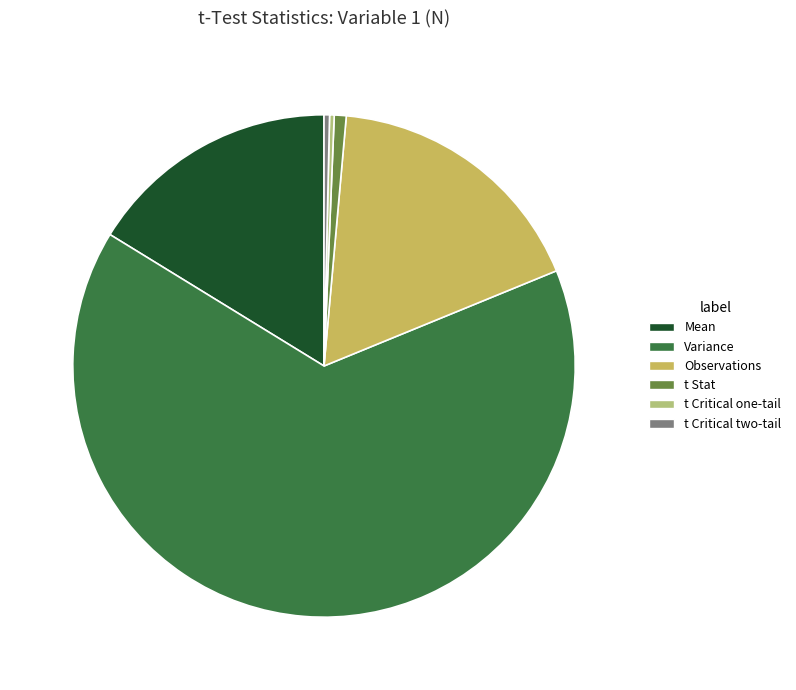

Is there a majority slice in this chart?

Yes